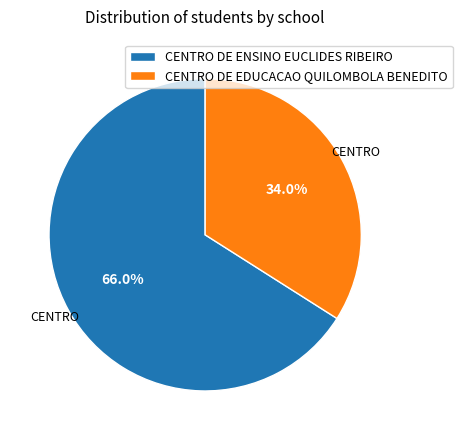

Rank the categories by value from highest to lowest.

CENTRO DE ENSINO EUCLIDES RIBEIRO, CENTRO DE EDUCACAO QUILOMBOLA BENEDITO